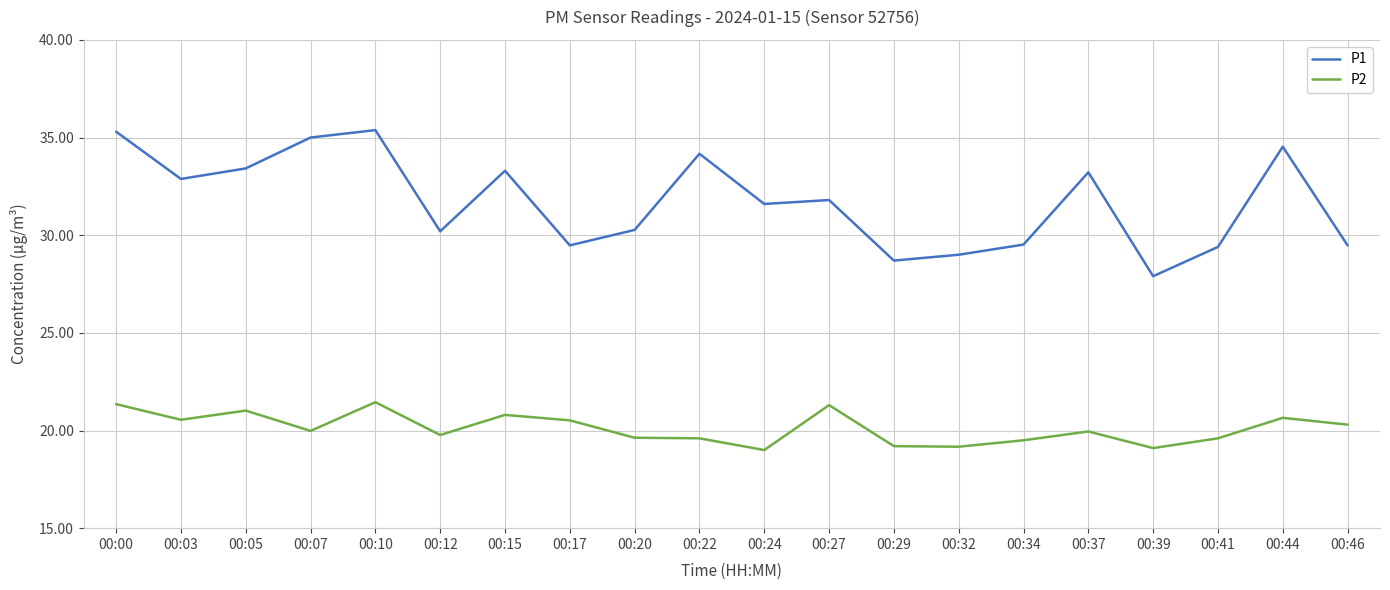

The P2 series shows 28.1 at 00:41. True or false?

False